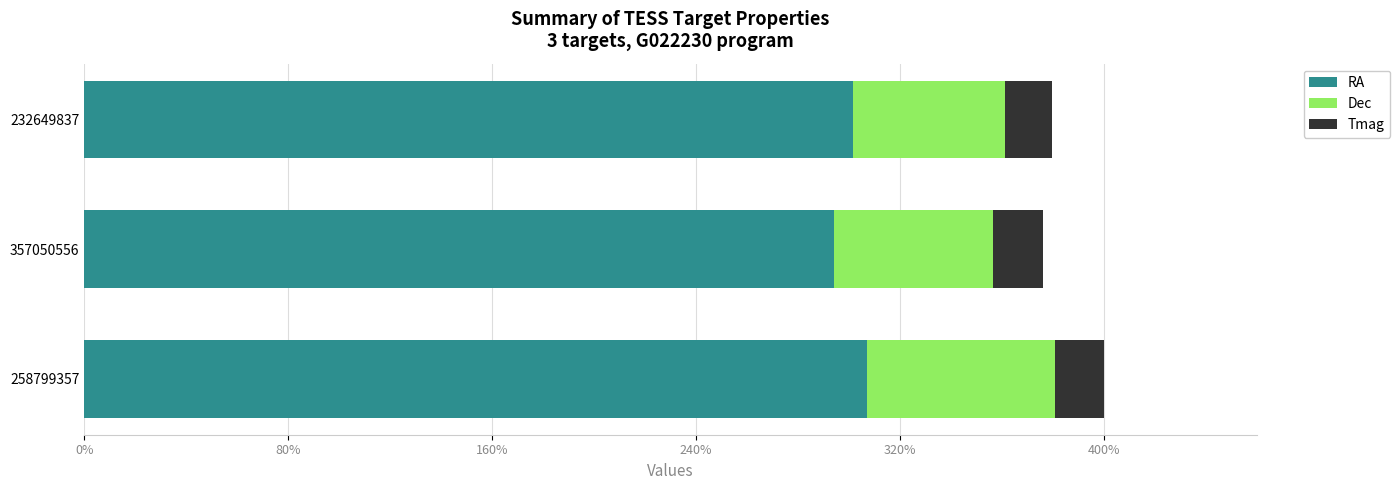

What are all the series names shown in the legend?

RA, Dec, Tmag